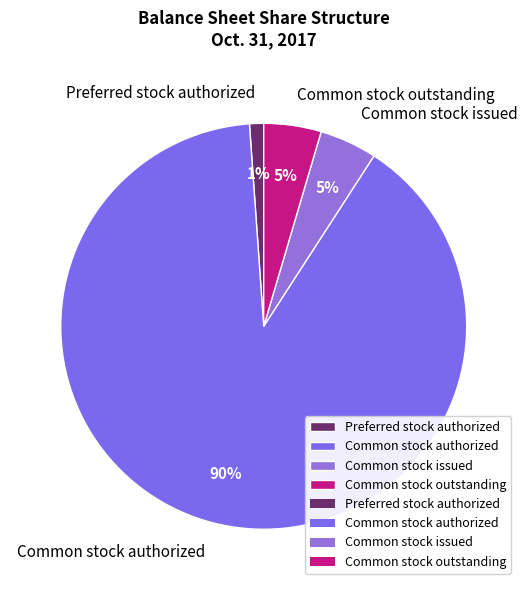

What is the largest slice in the pie chart?

Common stock authorized